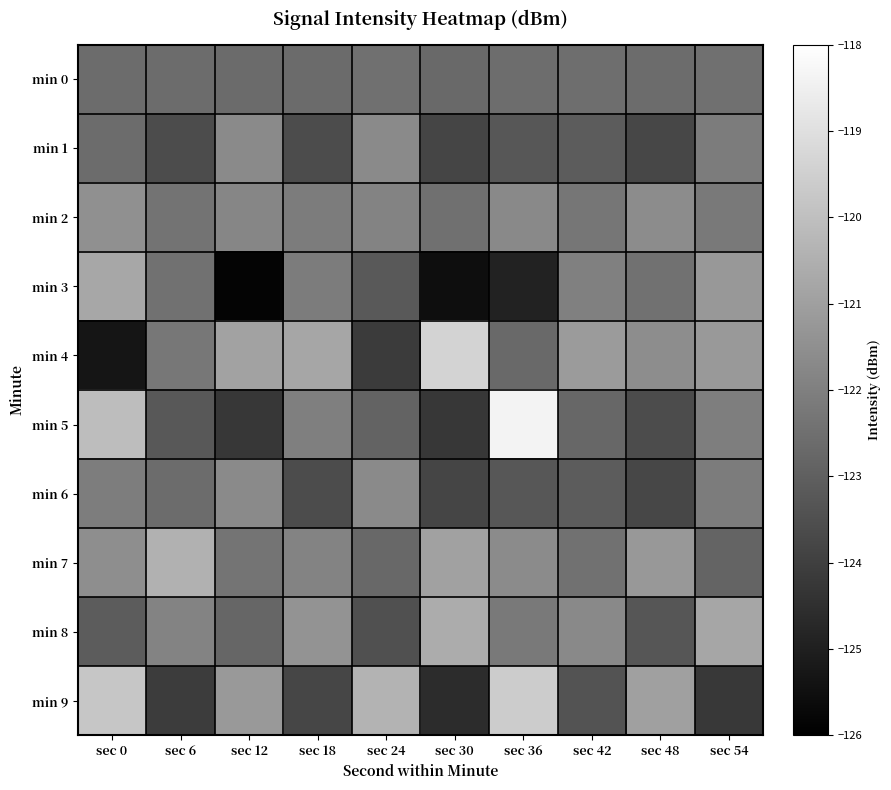

Reading left to right, extract all data points from this chart.

min 0: sec 0=-122.6	sec 6=-122.6	sec 12=-122.6	sec 18=-122.7	sec 24=-122.5	sec 30=-122.7	sec 36=-122.6	sec 42=-122.6	sec 48=-122.6	sec 54=-122.5
min 1: sec 0=-122.6	sec 6=-123.6	sec 12=-121.7	sec 18=-123.6	sec 24=-121.7	sec 30=-123.8	sec 36=-123.3	sec 42=-123.1	sec 48=-123.8	sec 54=-122.1
min 2: sec 0=-121.5	sec 6=-122.4	sec 12=-121.8	sec 18=-122.1	sec 24=-121.9	sec 30=-122.5	sec 36=-121.7	sec 42=-122.3	sec 48=-121.6	sec 54=-122.2
min 3: sec 0=-120.8	sec 6=-122.4	sec 12=-125.9	sec 18=-122.1	sec 24=-123.2	sec 30=-125.5	sec 36=-124.9	sec 42=-122.0	sec 48=-122.5	sec 54=-121.2
min 4: sec 0=-125.3	sec 6=-122.3	sec 12=-120.9	sec 18=-120.8	sec 24=-124.1	sec 30=-119.4	sec 36=-122.7	sec 42=-121.2	sec 48=-121.6	sec 54=-121.2
min 5: sec 0=-120.1	sec 6=-123.2	sec 12=-124.3	sec 18=-122.0	sec 24=-122.9	sec 30=-124.3	sec 36=-118.4	sec 42=-122.8	sec 48=-123.6	sec 54=-122.0
min 6: sec 0=-122.1	sec 6=-122.6	sec 12=-121.7	sec 18=-123.6	sec 24=-121.7	sec 30=-123.8	sec 36=-123.3	sec 42=-123.1	sec 48=-123.8	sec 54=-122.1
min 7: sec 0=-121.5	sec 6=-120.5	sec 12=-122.3	sec 18=-121.8	sec 24=-122.8	sec 30=-121.0	sec 36=-121.7	sec 42=-122.5	sec 48=-121.2	sec 54=-122.8
min 8: sec 0=-123.1	sec 6=-121.9	sec 12=-122.8	sec 18=-121.4	sec 24=-123.5	sec 30=-120.6	sec 36=-122.2	sec 42=-121.7	sec 48=-123.3	sec 54=-120.8
min 9: sec 0=-119.8	sec 6=-124.1	sec 12=-121.2	sec 18=-123.8	sec 24=-120.4	sec 30=-124.6	sec 36=-119.6	sec 42=-123.4	sec 48=-121.0	sec 54=-124.2